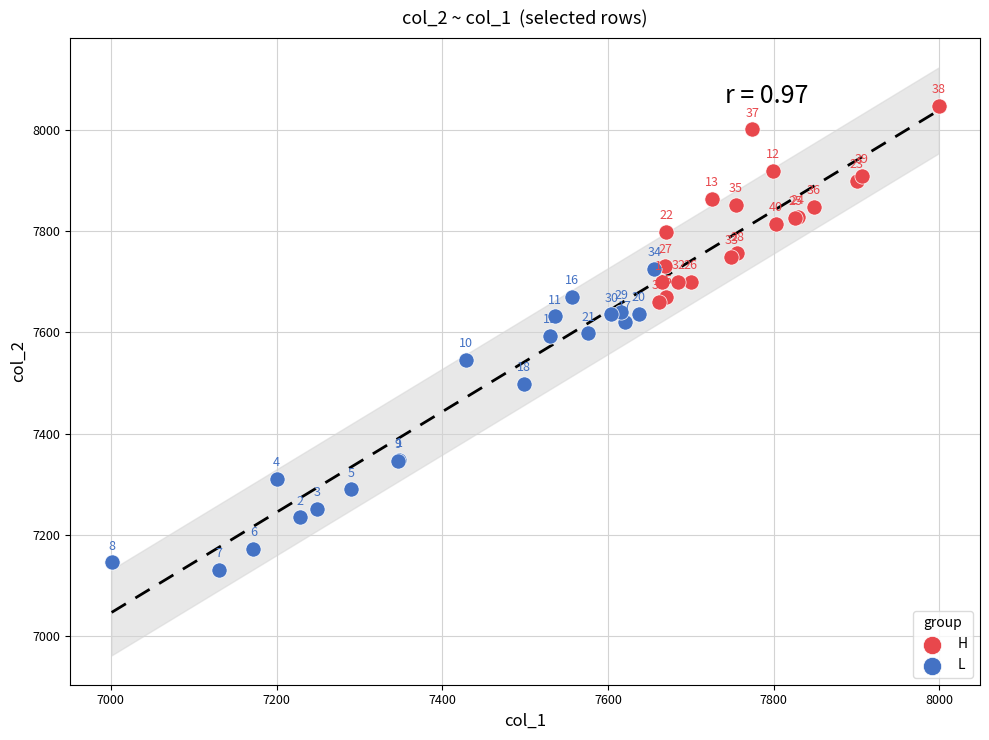

Which series reaches the minimum Y coordinate?

L